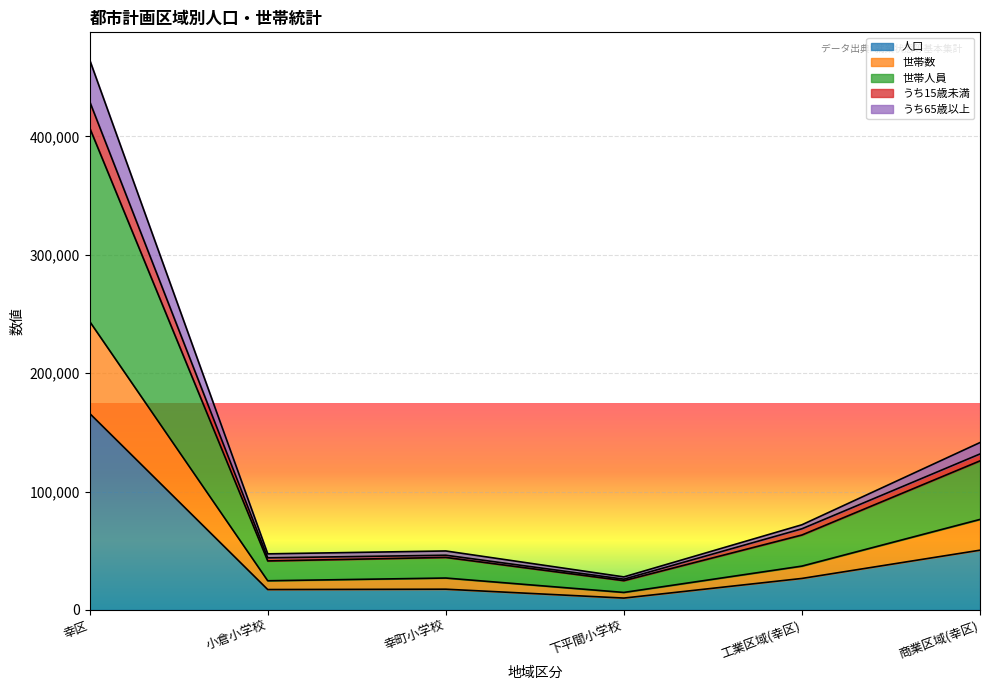

At which label is 人口 closest to 88037?

商業区域(幸区)